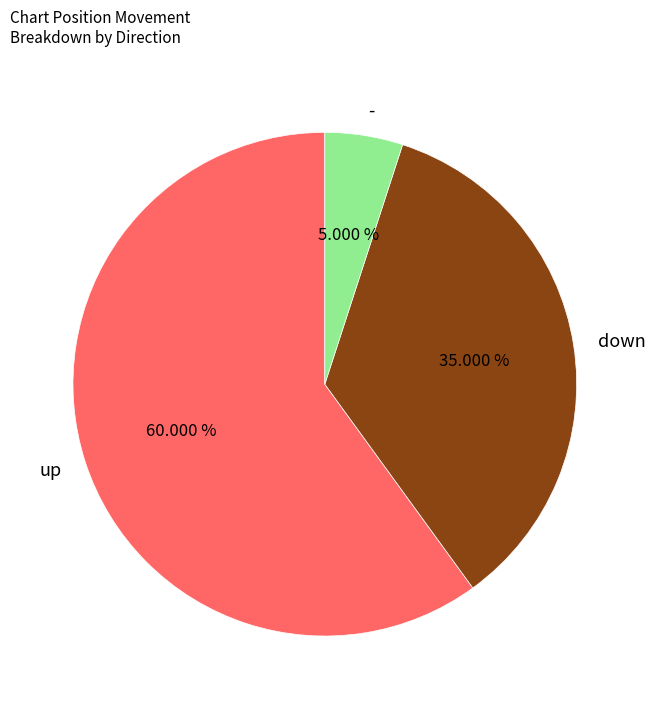

Approximately how many times larger is the value at - compared to up?

0.1